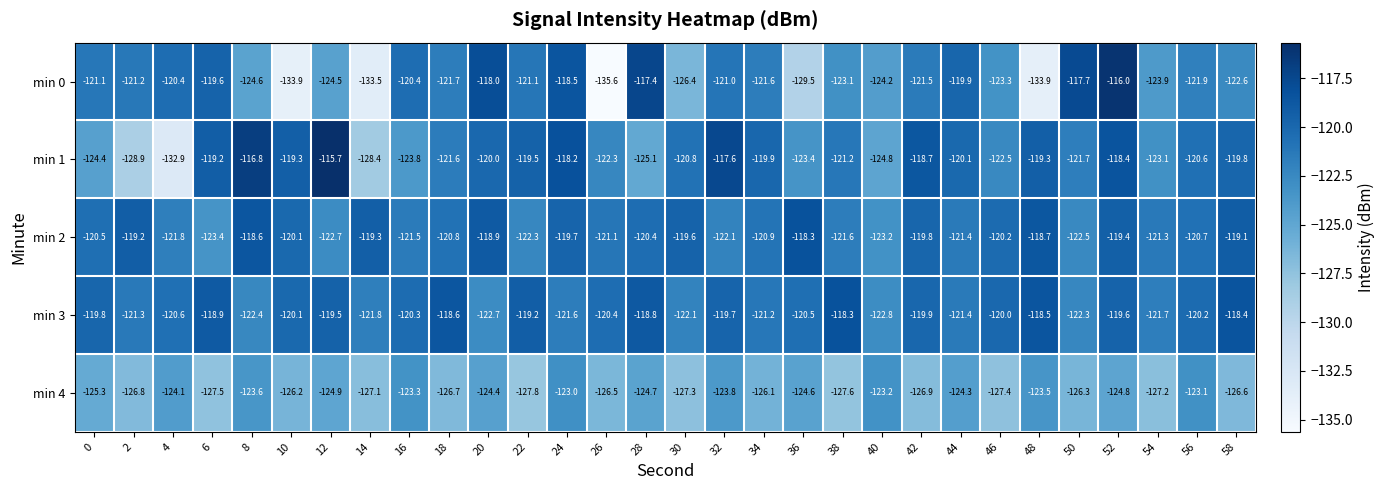

Which category has the lowest value in the min 3 series?

40